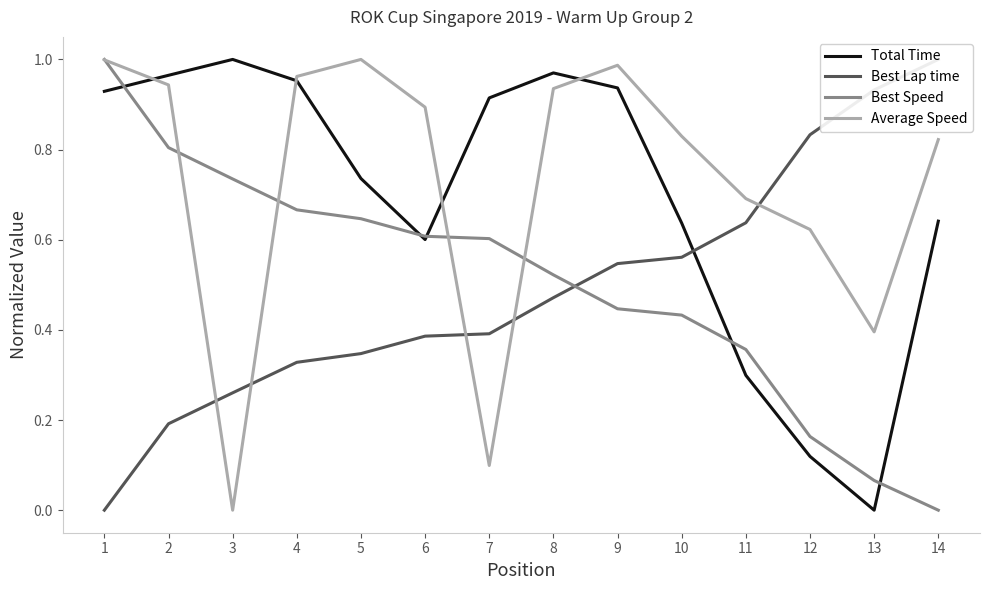

True or false: Average Speed has a value of 0.6 at 1.

False